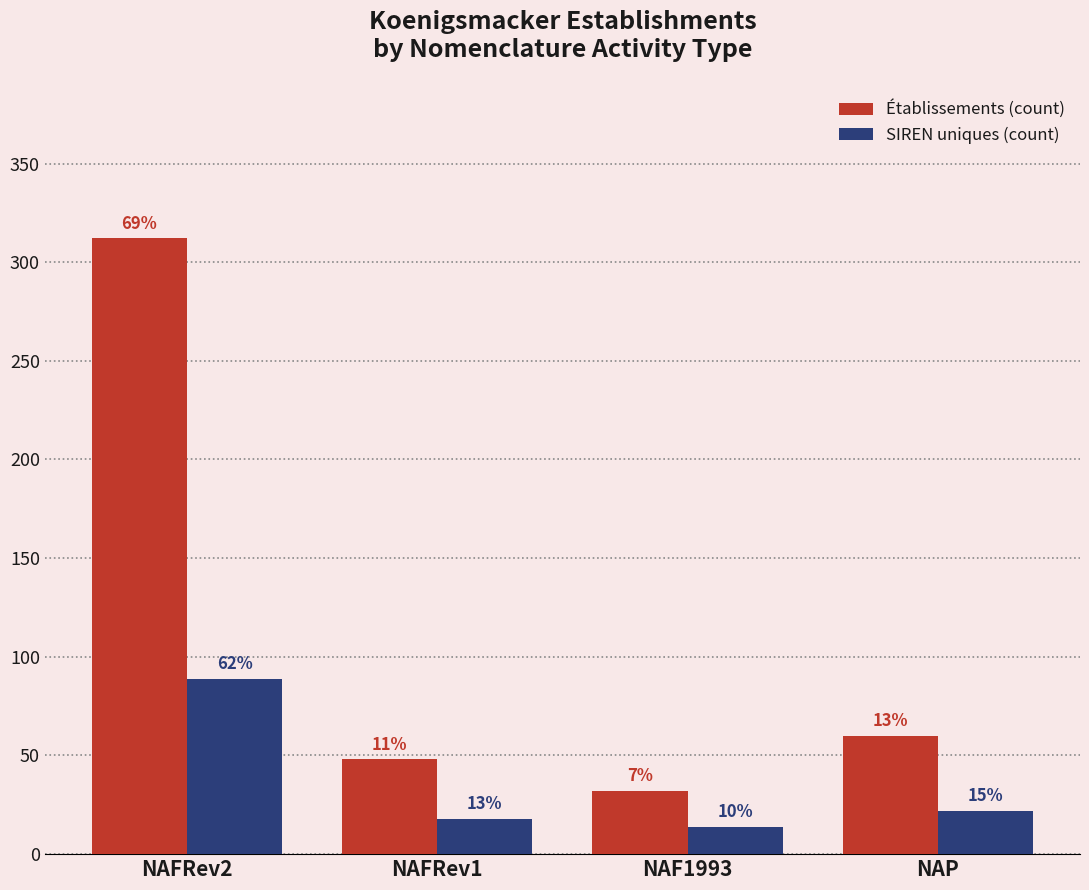

Reading right to left, list all the values displayed in this chart.

Établissements (count): NAP=60	NAF1993=32	NAFRev1=48	NAFRev2=312
SIREN uniques (count): NAP=22	NAF1993=14	NAFRev1=18	NAFRev2=89